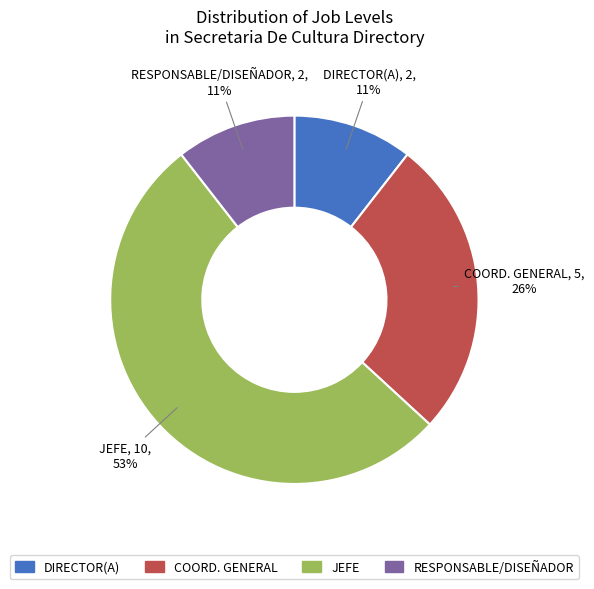

To the nearest percent, what is the difference between the largest and smallest slice percentages?

42%